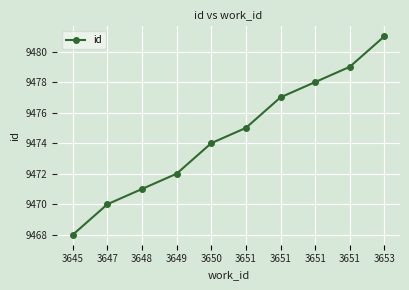

Where does the data first go above 9475?

3651